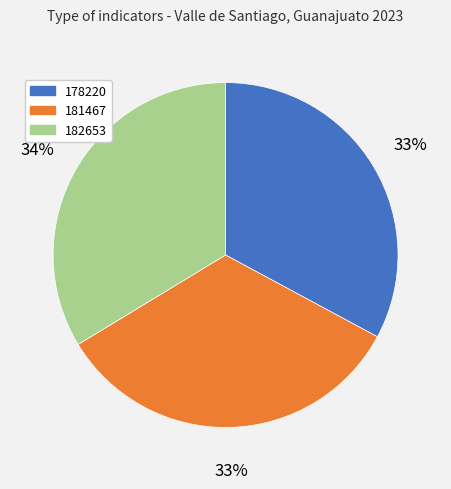

Combined, do 181467 and 182653 account for over 50%?

Yes